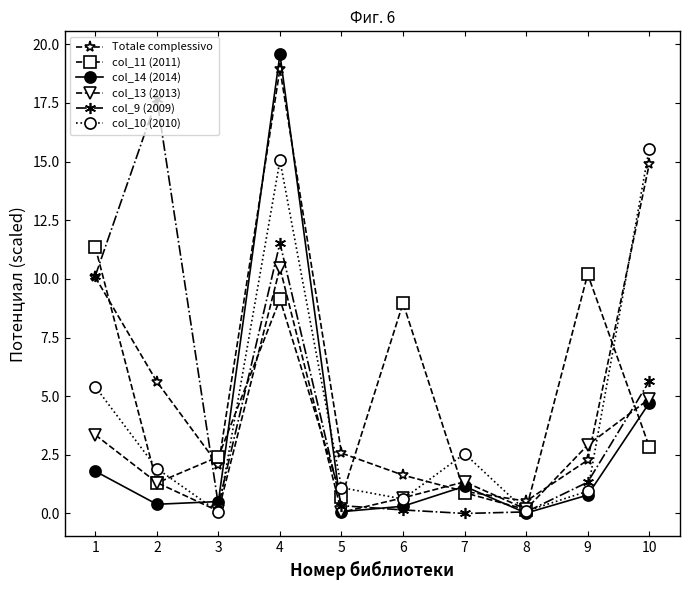

At which label does Totale complessivo reach its peak?

4